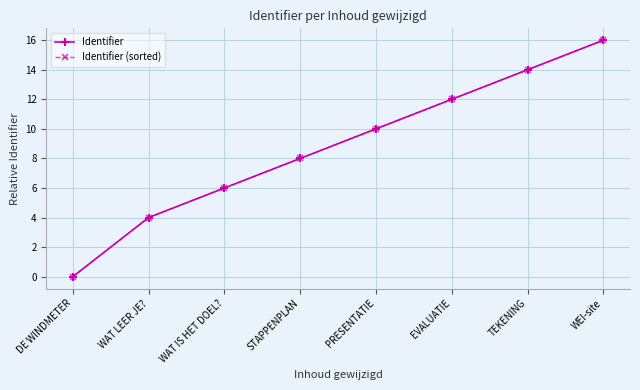

How many values in Identifier (sorted) are above zero?

7